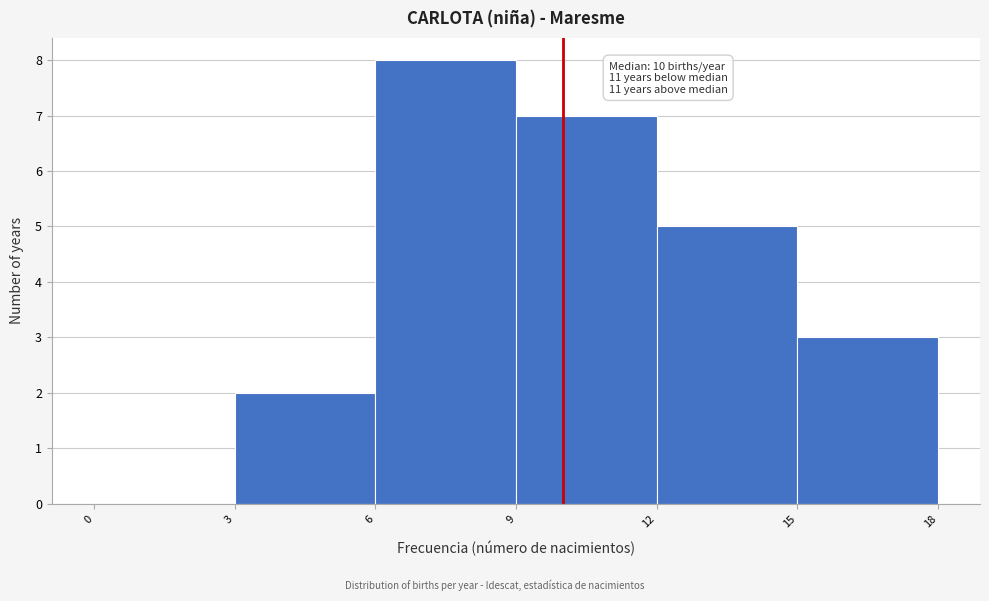

Over which range of the x-axis is the bar tallest?

6 to 9